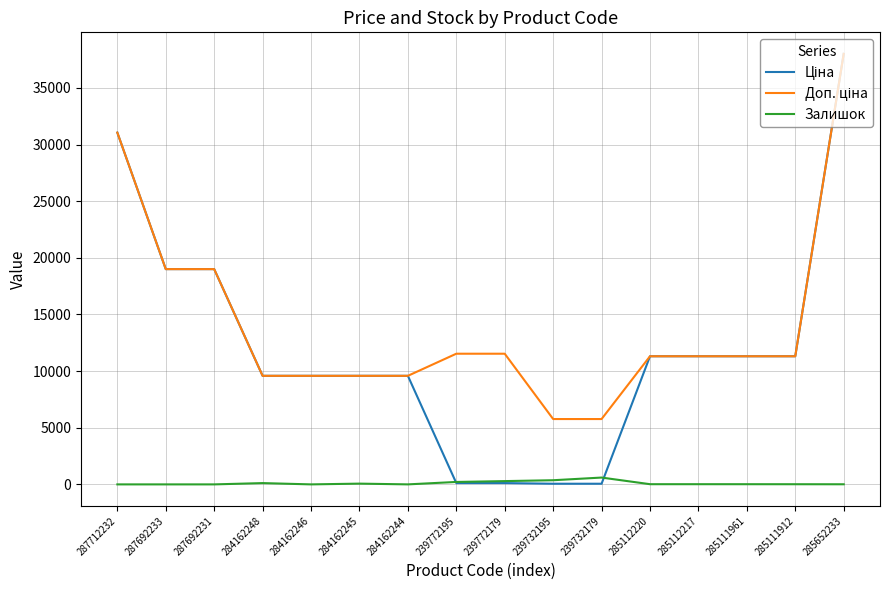

What is the greatest value displayed?

38011.3